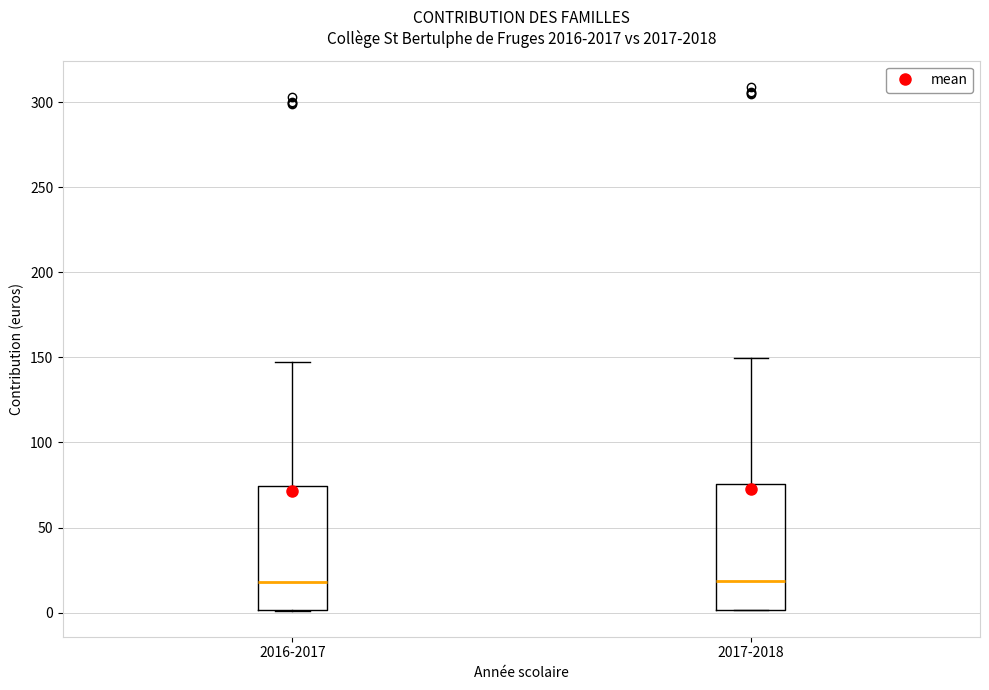

Where is the lower edge of the box for 2017-2018 on the y-axis? The values are not printed on the chart, so give them approximately, as read against the axis.

0